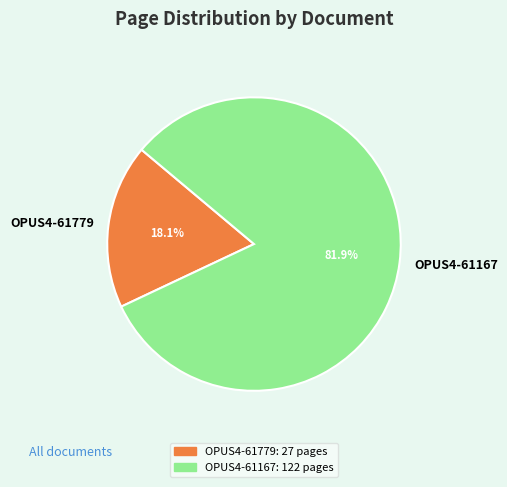

Do OPUS4-61779 and OPUS4-61167 together represent more than half of the pie?

Yes